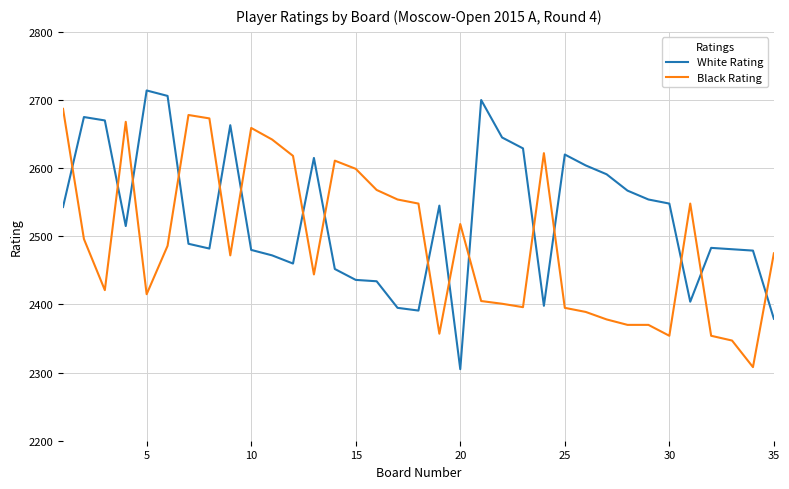

List the series in order of their peak value, highest first.

White Rating, Black Rating